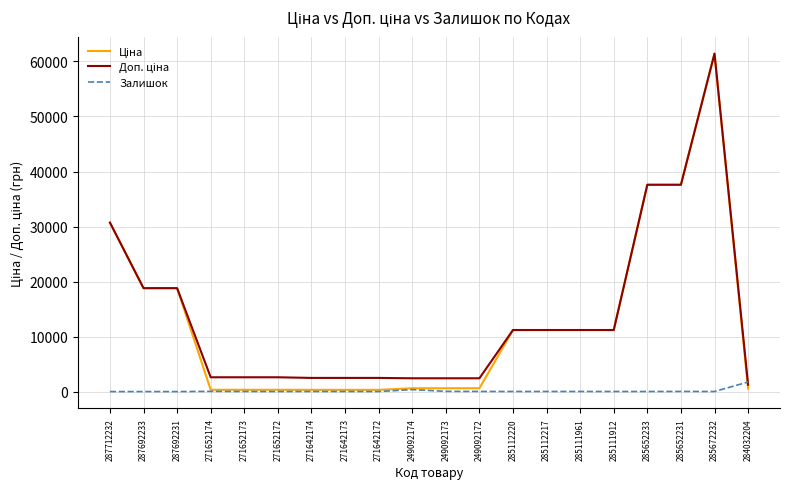

At which category is the sum across all series the highest?

285672232